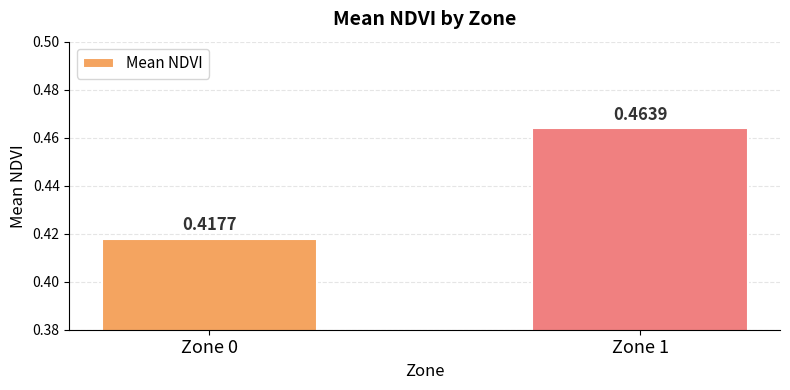

Count the number of data series in this chart.

1